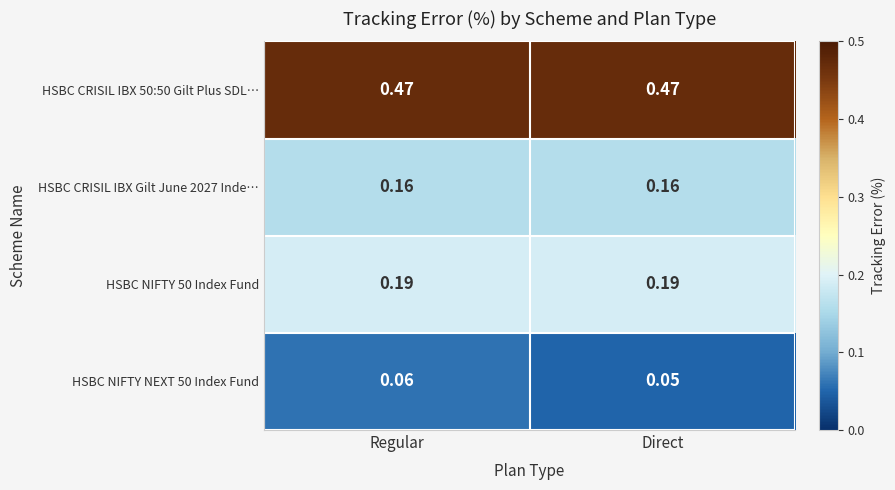

Count the number of data series in this chart.

4